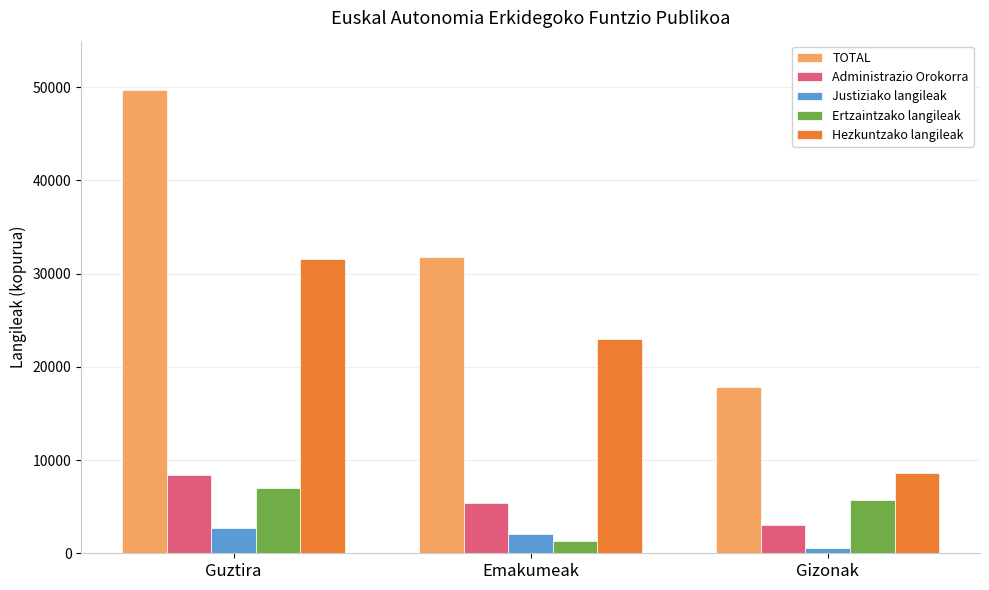

What is the smallest value displayed?

569